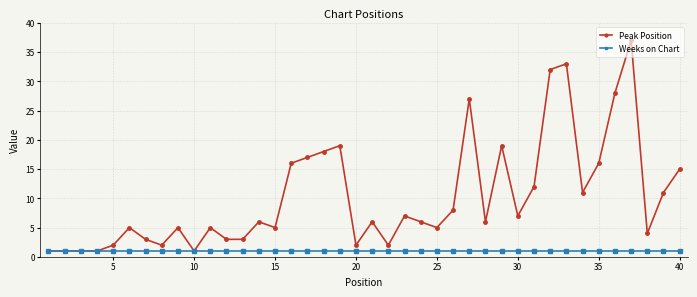

Is this an area chart (filled region under the line)?

No